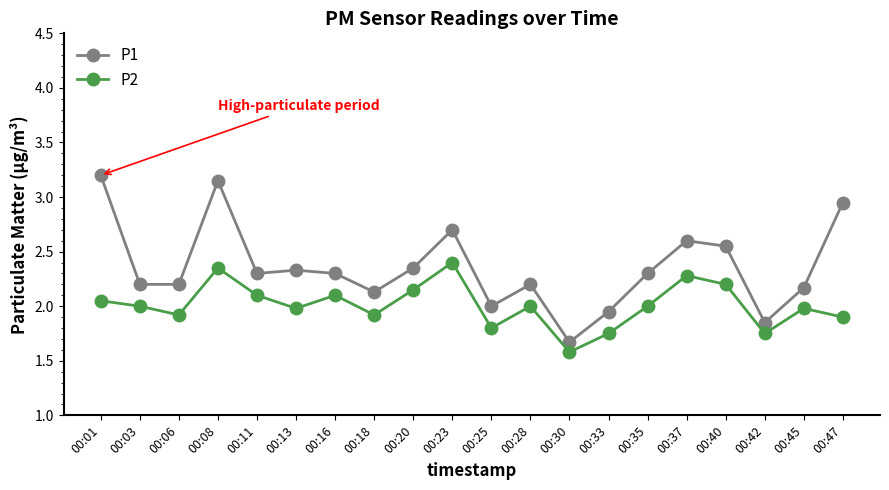

True or false: P2 and P1 cross at least once.

False